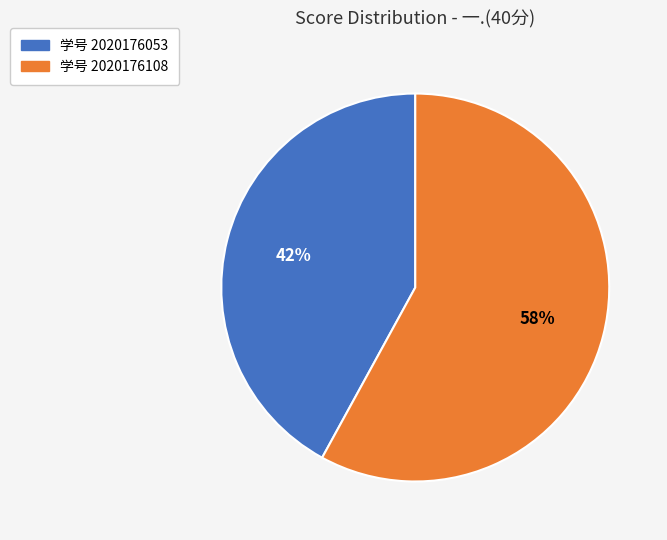

To the nearest percent, what is the difference between the largest and smallest slice percentages?

16%